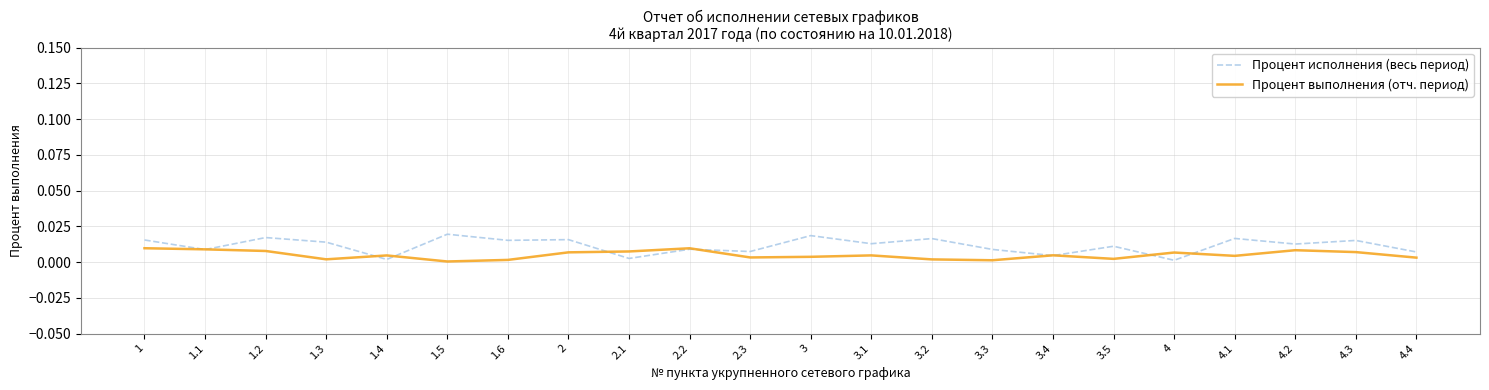

Between 1.5 and 4.4, which series saw the biggest shift?

Процент исполнения (весь период)